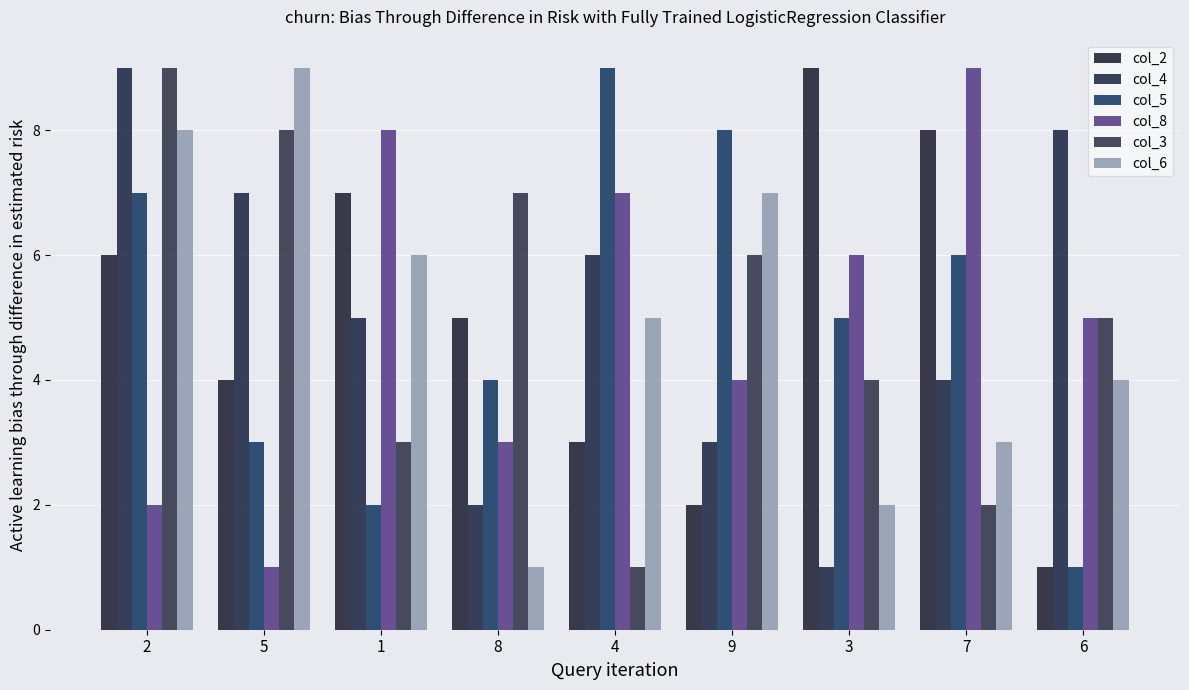

At how many categories does at least one series exceed 5?

9